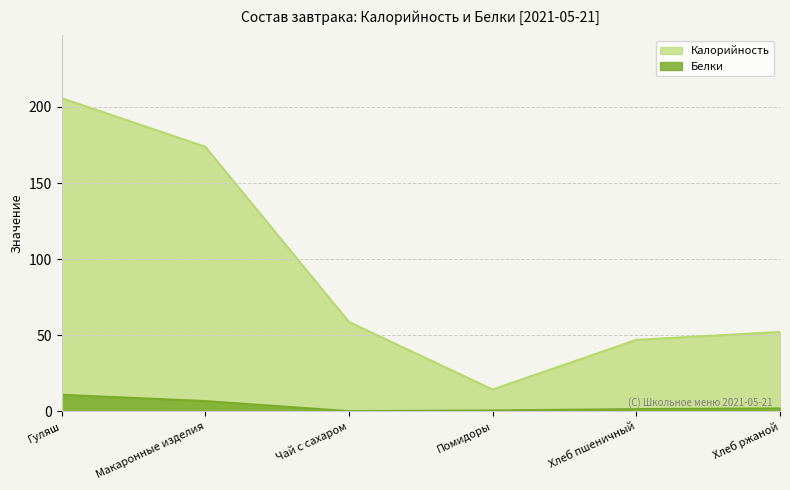

What is the sum of the Калорийность values at Чай с сахаром and Хлеб пшеничный?

105.8